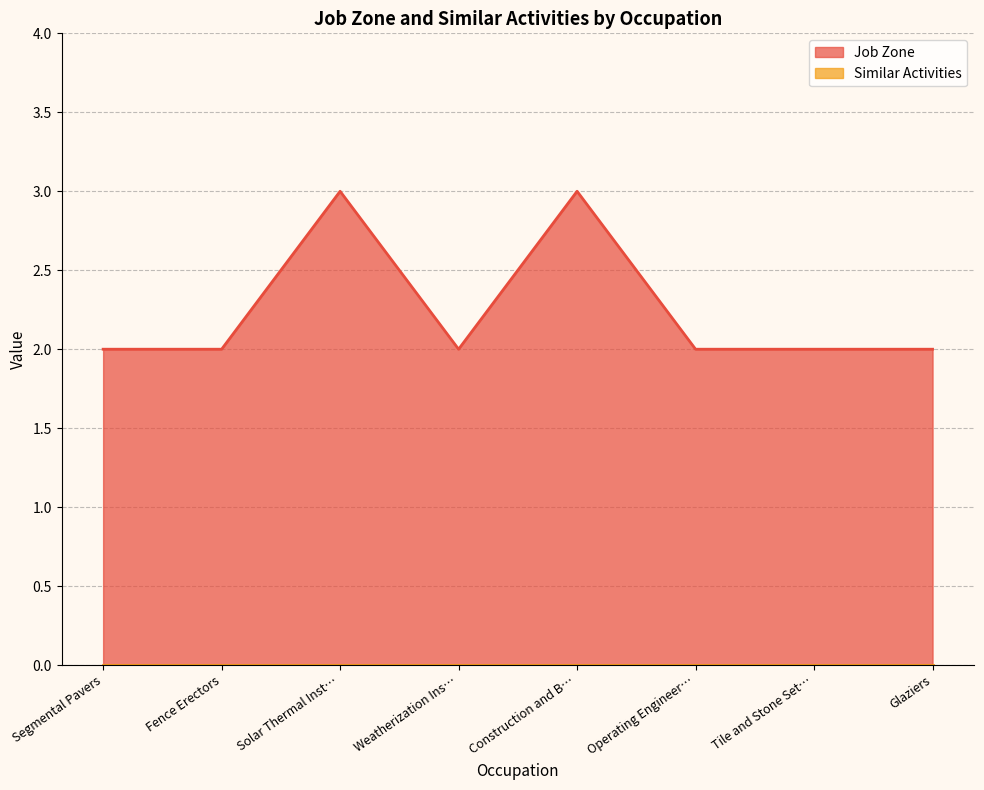

What is the maximum value for Job Zone?

3